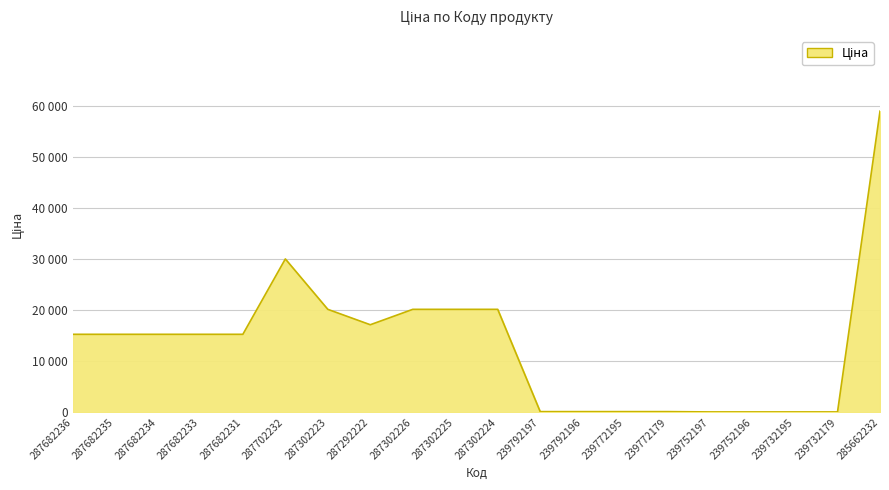

Does the chart have visible grid lines?

Yes